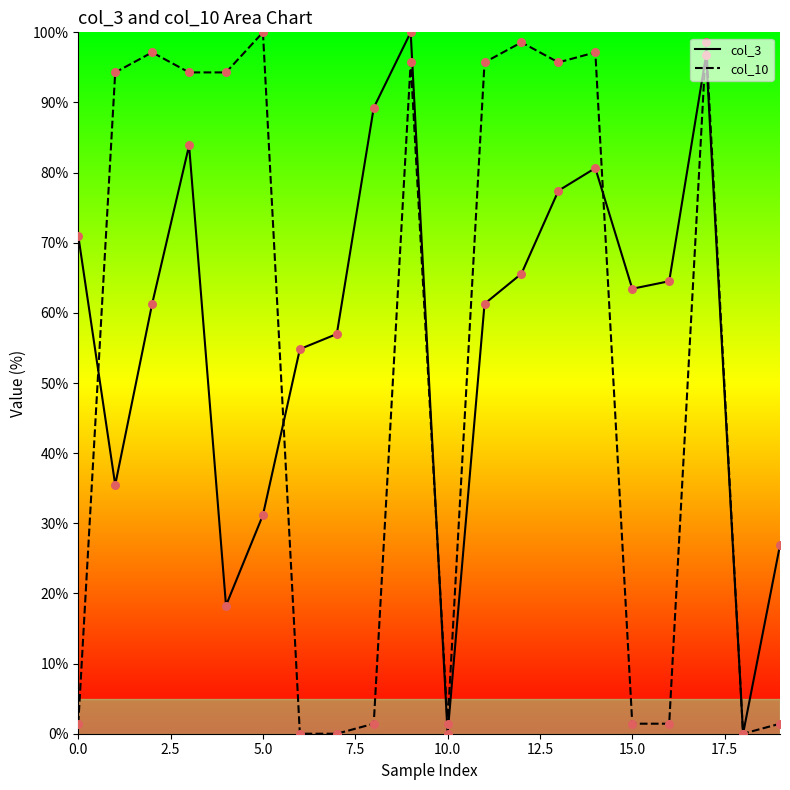

True or false: col_3 has a value of 0.0 at 10.0.

True